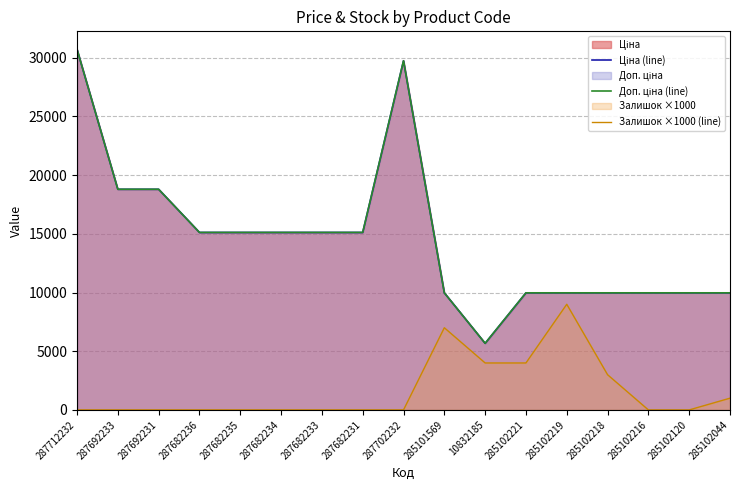

What is the spread (max minus min) of values at 285102219?

975.0